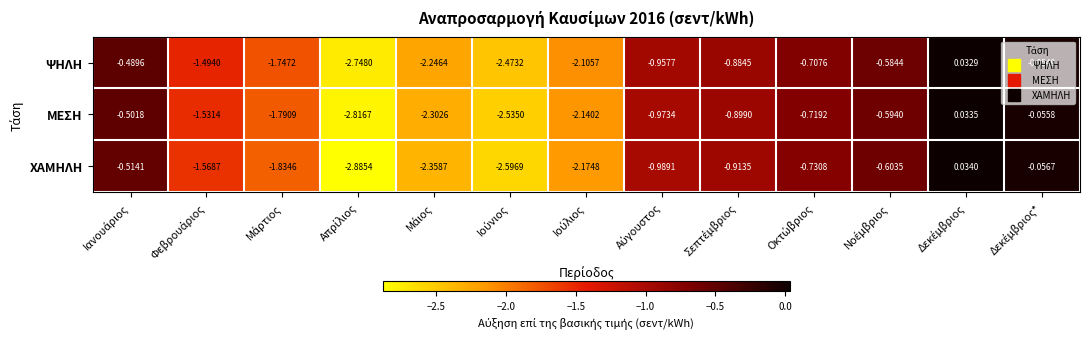

Which series has the largest total across all categories?

ΨΗΛΗ